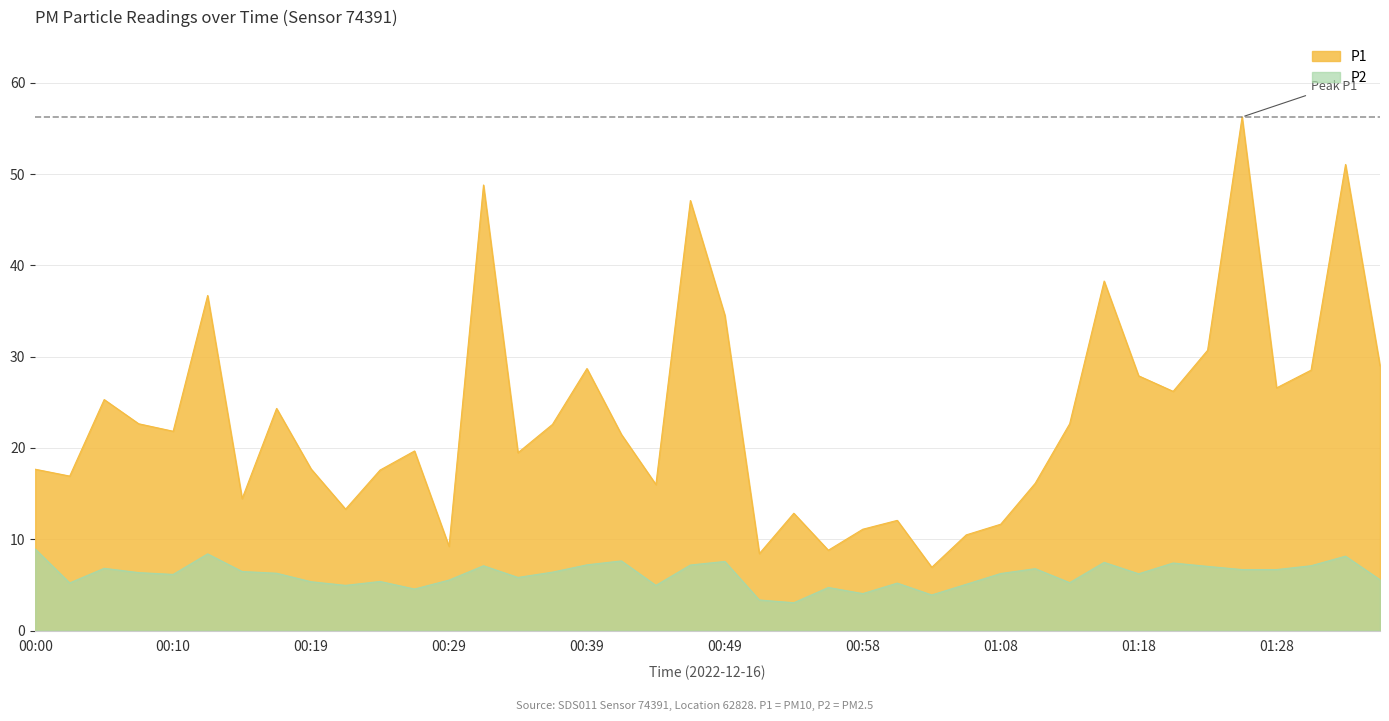

The value of P1 at 00:58 is 19.9. True or false?

False